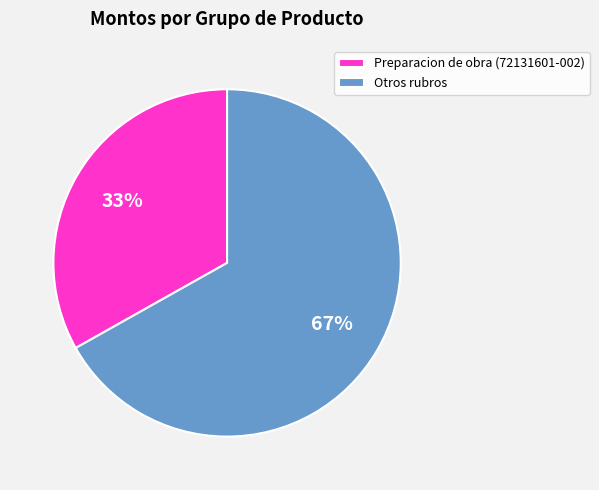

Which category has the biggest portion of the pie?

Otros rubros